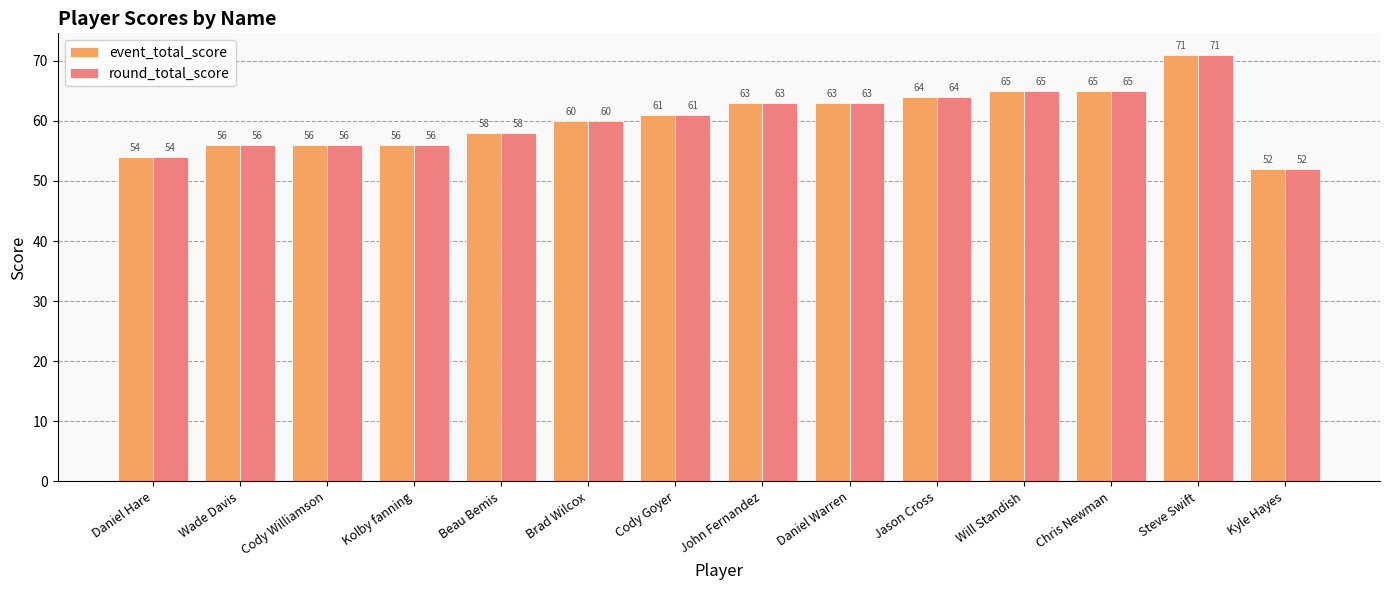

What is the sum of all round_total_score values?

844